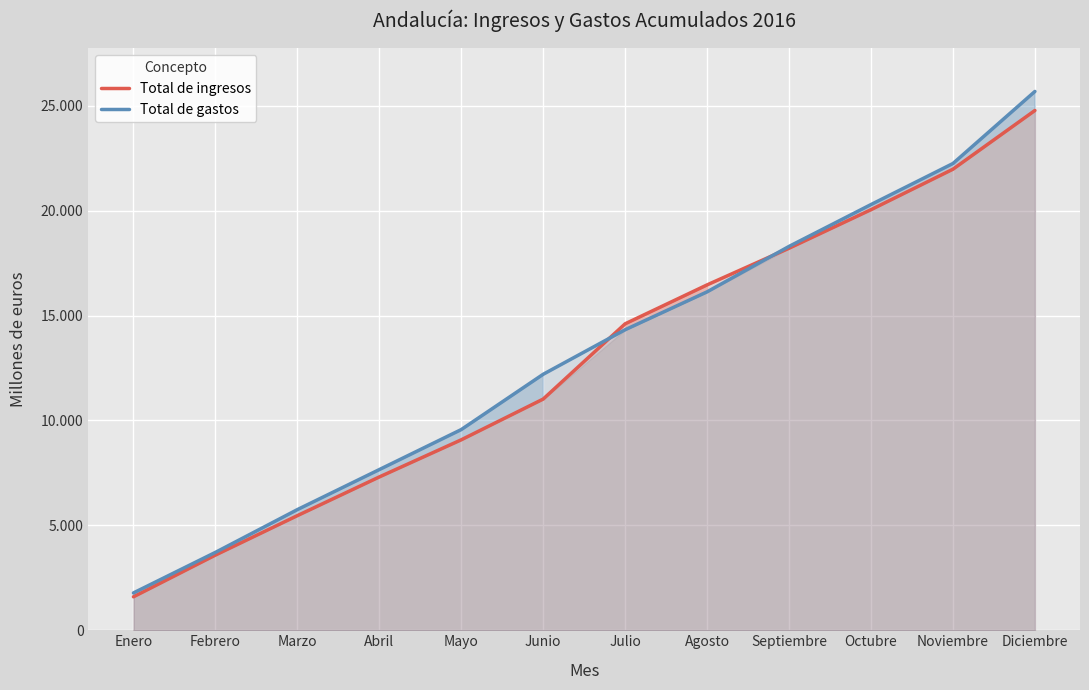

The Total de gastos series shows 24270 at Septiembre. True or false?

False